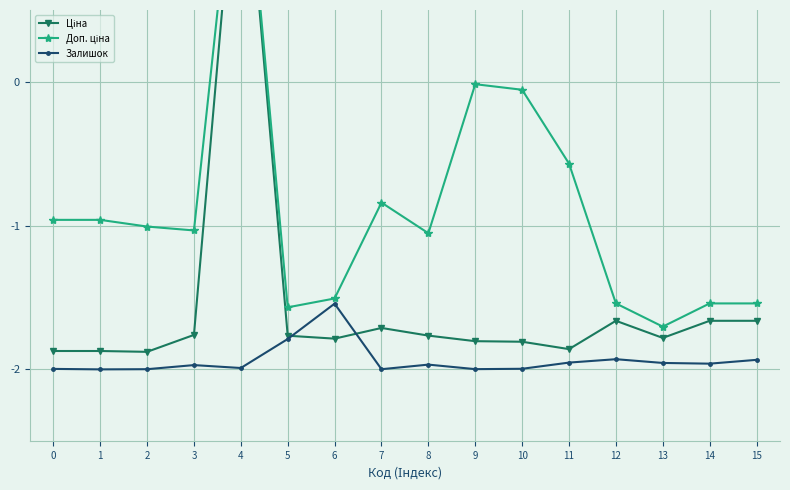

Rank the series at 10 from highest to lowest value.

Доп. ціна, Ціна, Залишок